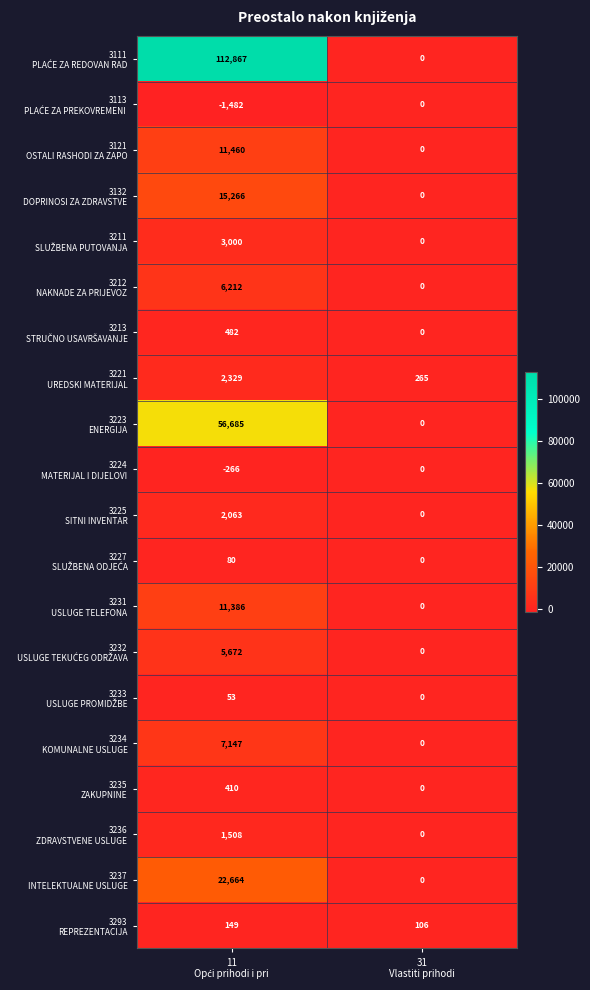

What is the minimum value shown in the chart?

-1482